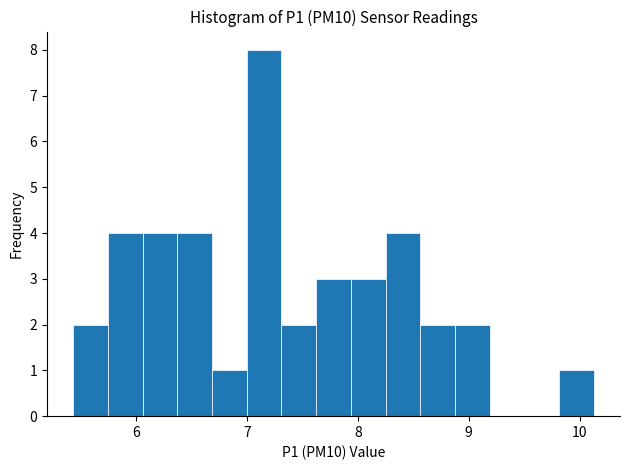

Around what value on the x-axis is the tallest bar? Give the approximate position of its centre, as read against the axis.

7.2